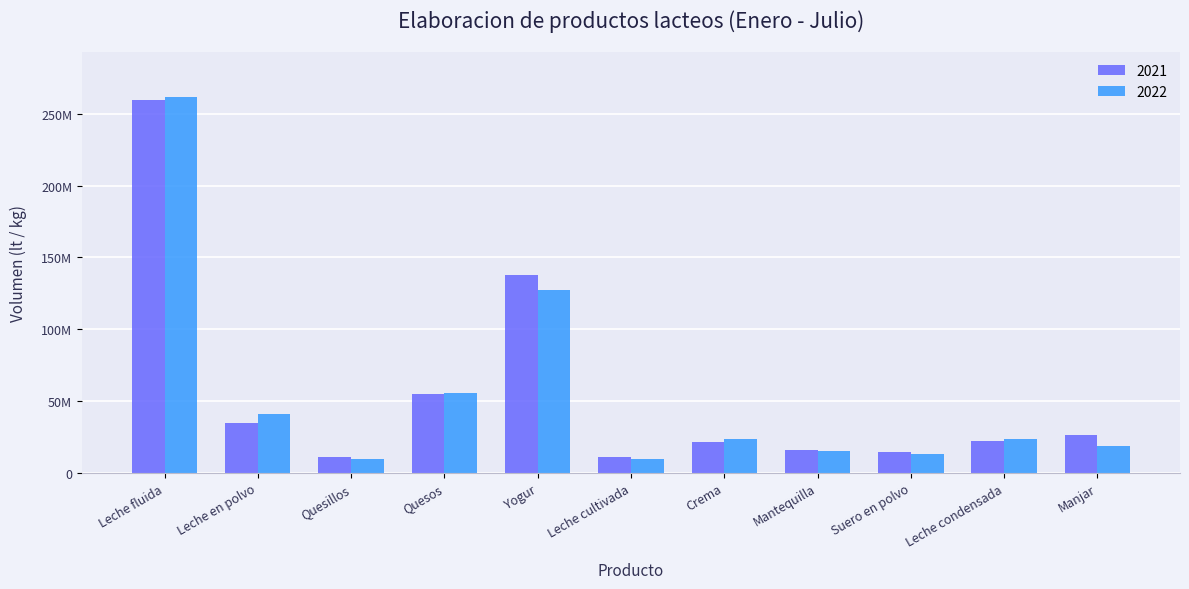

Are the bars grouped side by side (vs. stacked)?

Yes